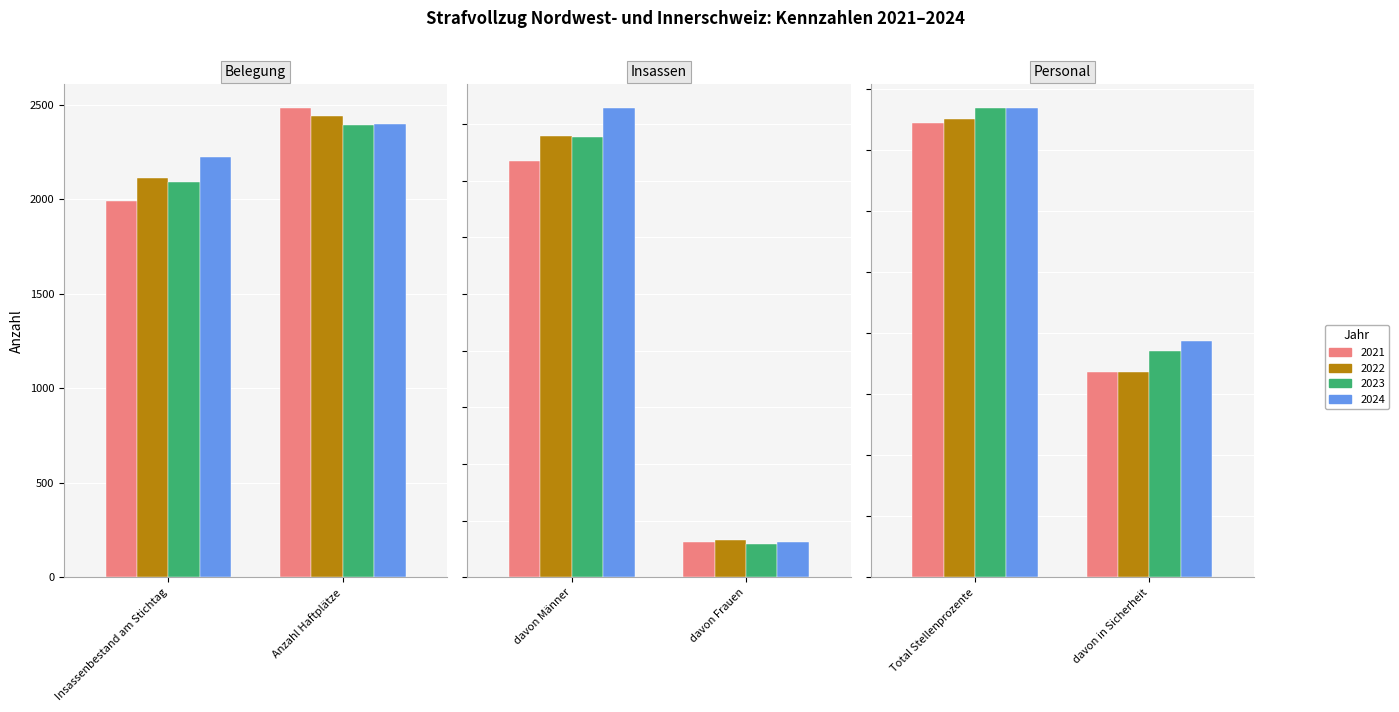

At which label does Total Stellenprozente reach its minimum?

2021